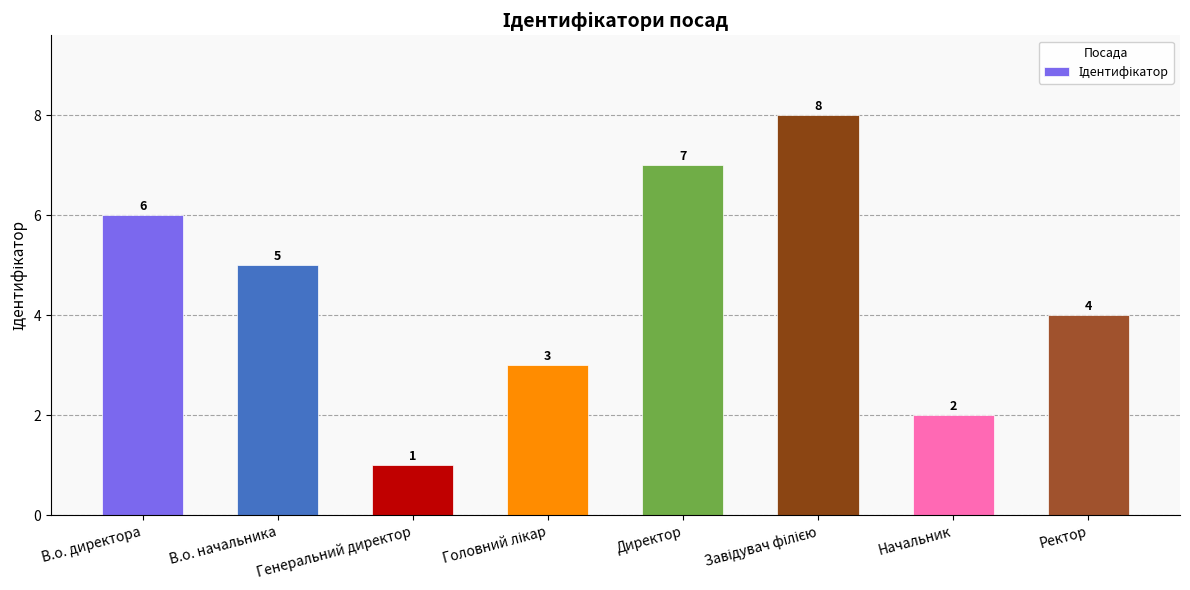

What is the ratio of the value at Директор to the value at В.о. начальника?

1.4